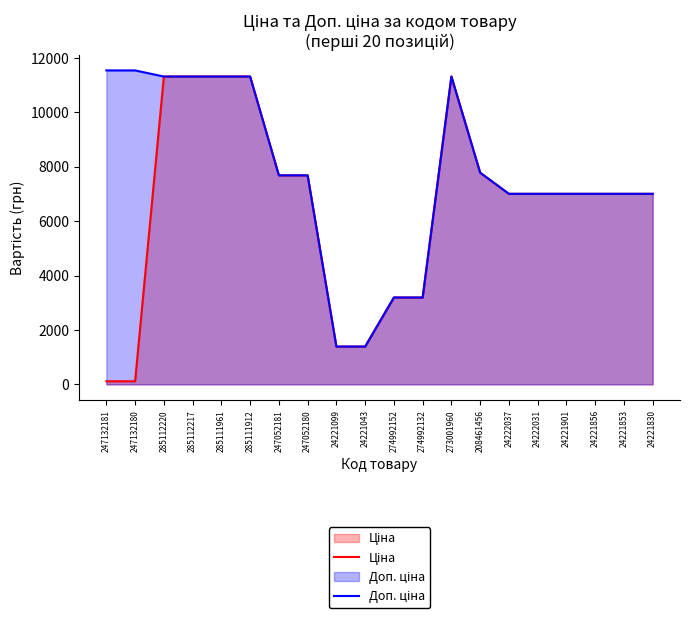

True or false: Доп. ціна has more than 1 points higher than both neighbors.

False